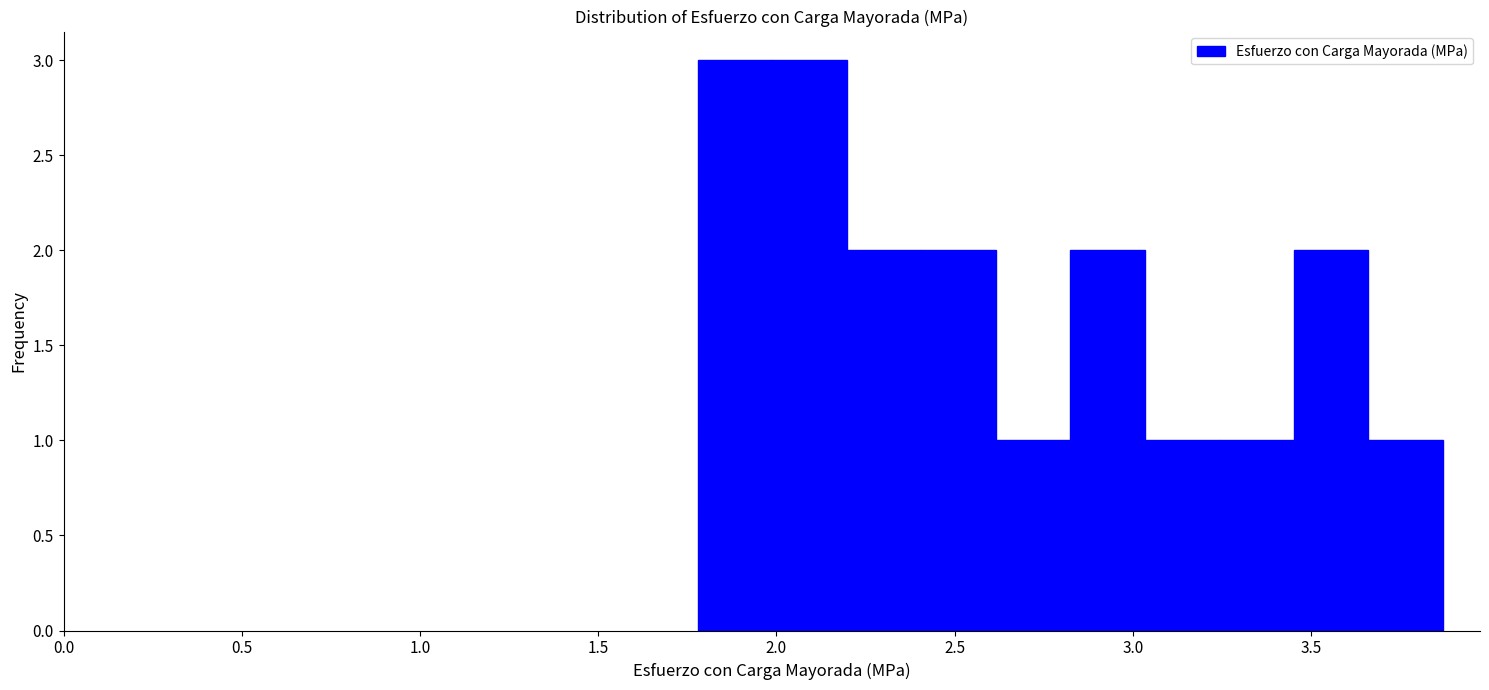

Reading left to right, list every bar in this chart as the range it spans on the x-axis followed by its height. Neither the bar edges nor the heights are printed on the chart, so give them approximately, as read against the axes.

1.80 to 2.00: 3
2.00 to 2.20: 3
2.20 to 2.40: 2
2.40 to 2.60: 2
2.60 to 2.85: 1
2.85 to 3.05: 2
3.05 to 3.25: 1
3.25 to 3.45: 1
3.45 to 3.65: 2
3.65 to 3.85: 1